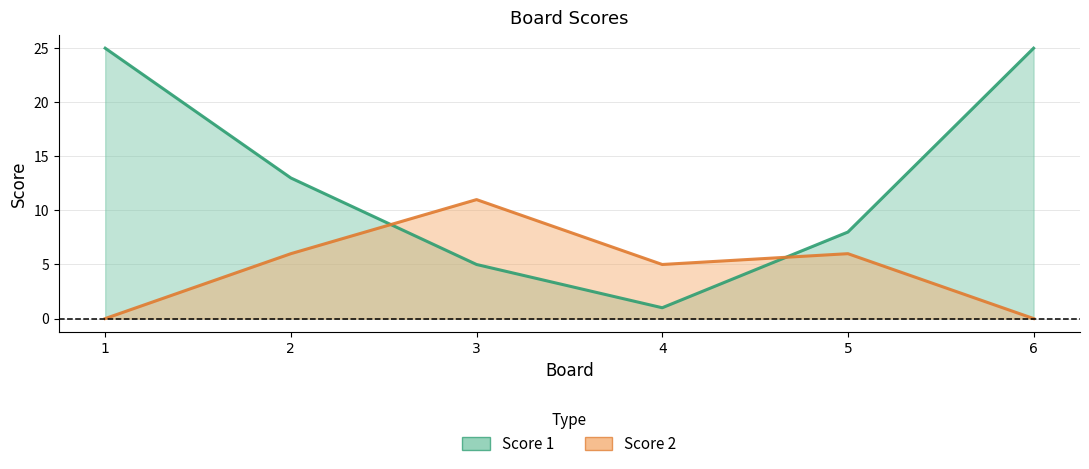

True or false: Score 1 and Score 2 cross at least once.

True